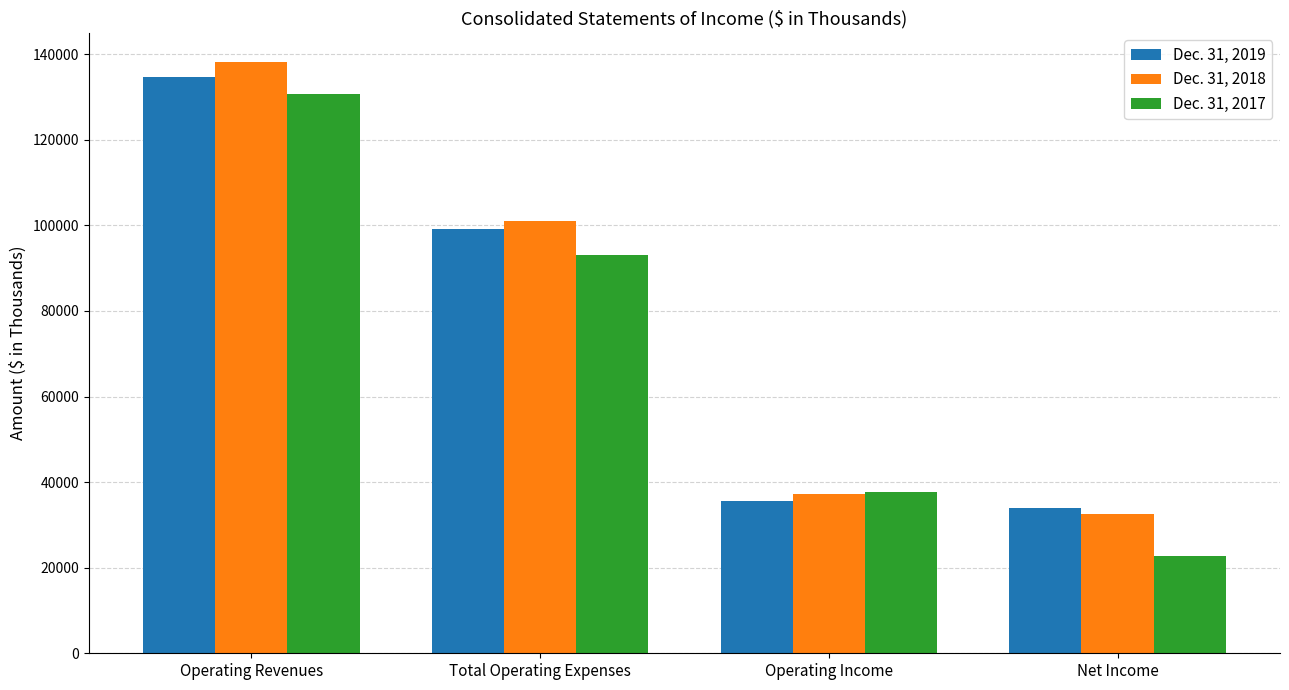

Which series has the largest range (max minus min)?

Dec. 31, 2017